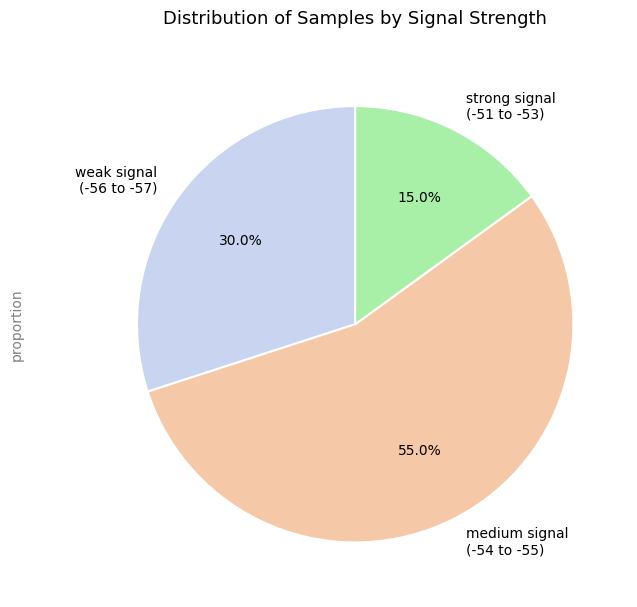

Which slice is the smallest?

strong signal (-51 to -53)